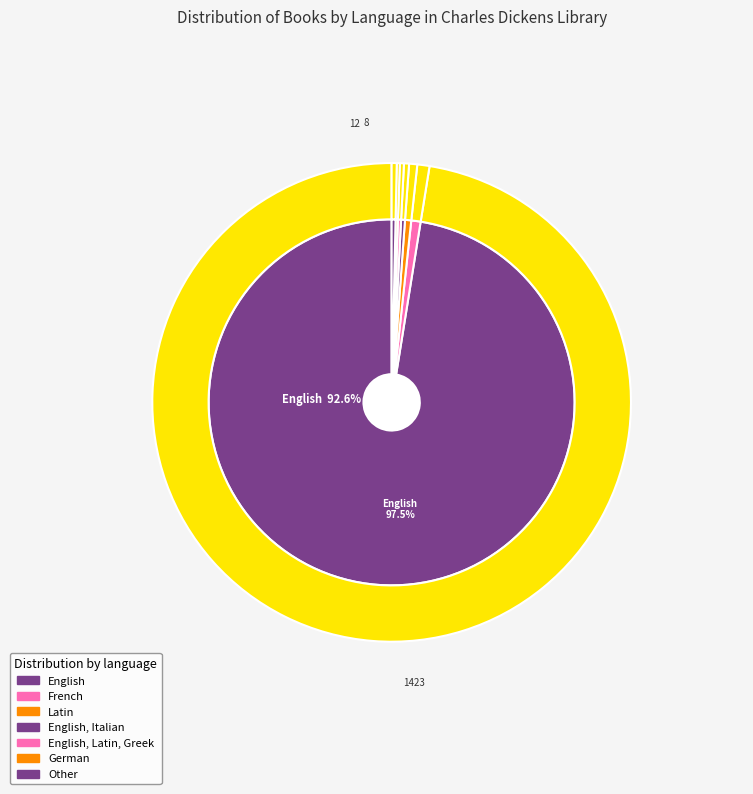

To the nearest percent, what is the combined percentage of Other and English, Latin, Greek?

1%